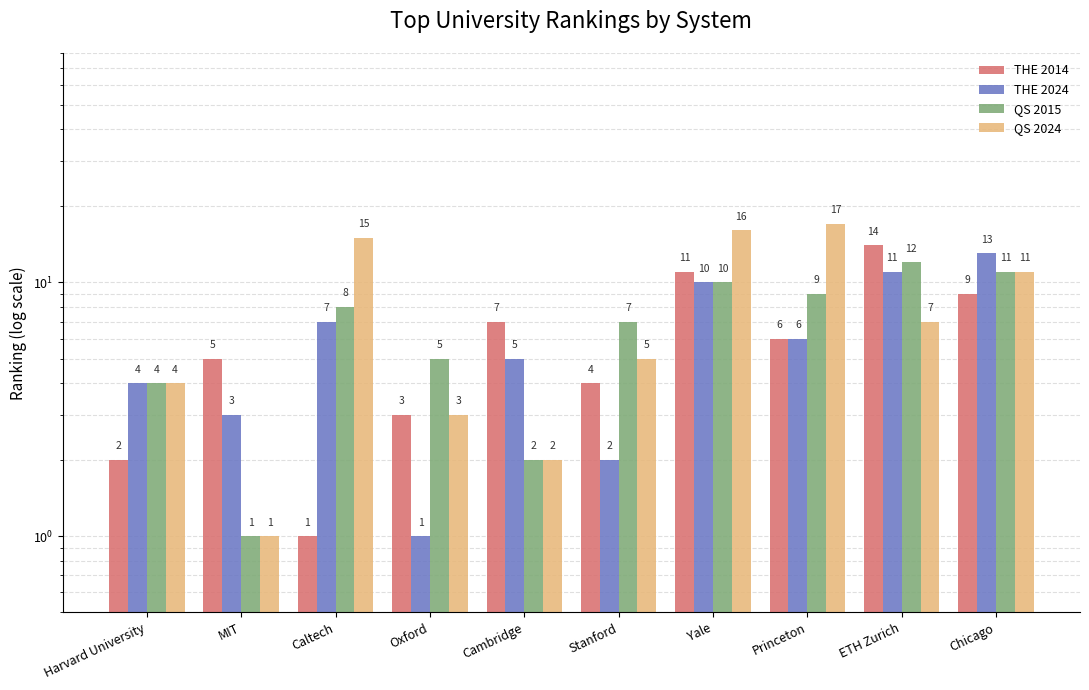

What is the value of the THE 2024 bar at the 6th from the left?

2